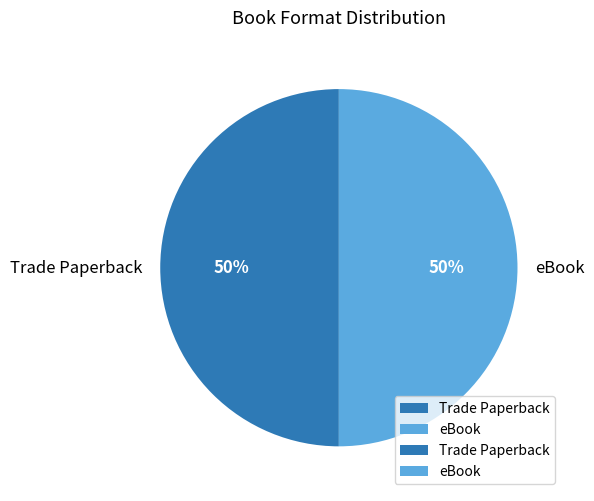

The Trade Paperback slice represents 50% of the pie. True or false?

True